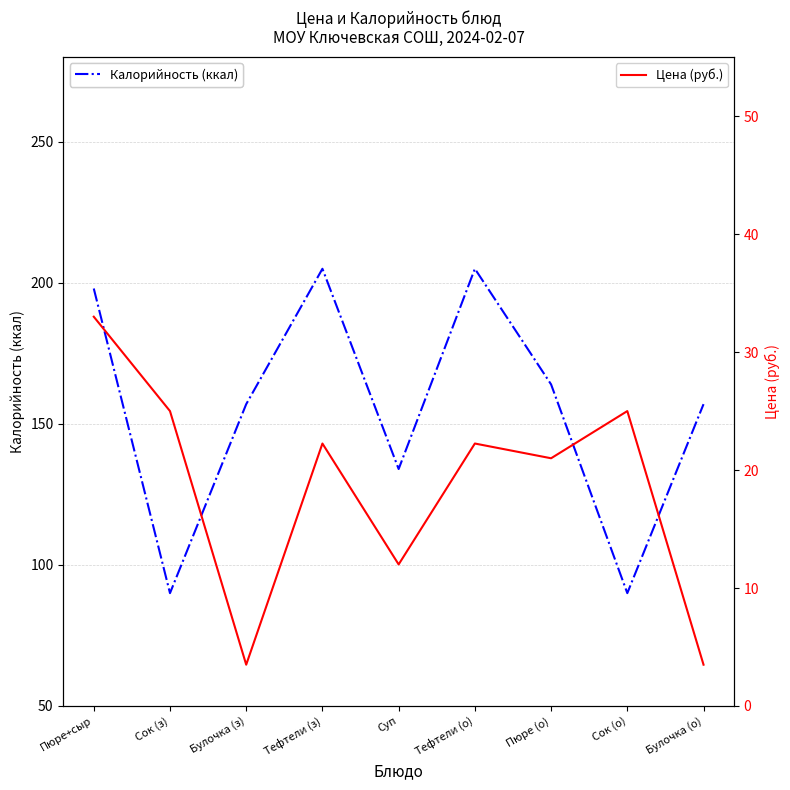

Which series has the largest range (max minus min)?

Калорийность (ккал)